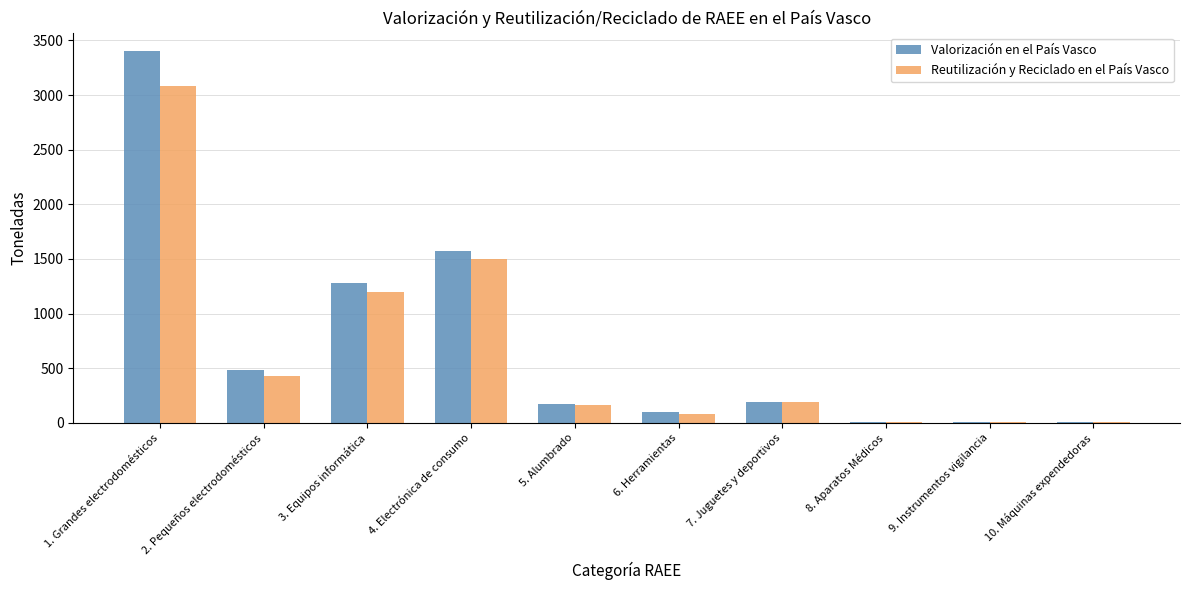

Are the bars grouped side by side (vs. stacked)?

Yes